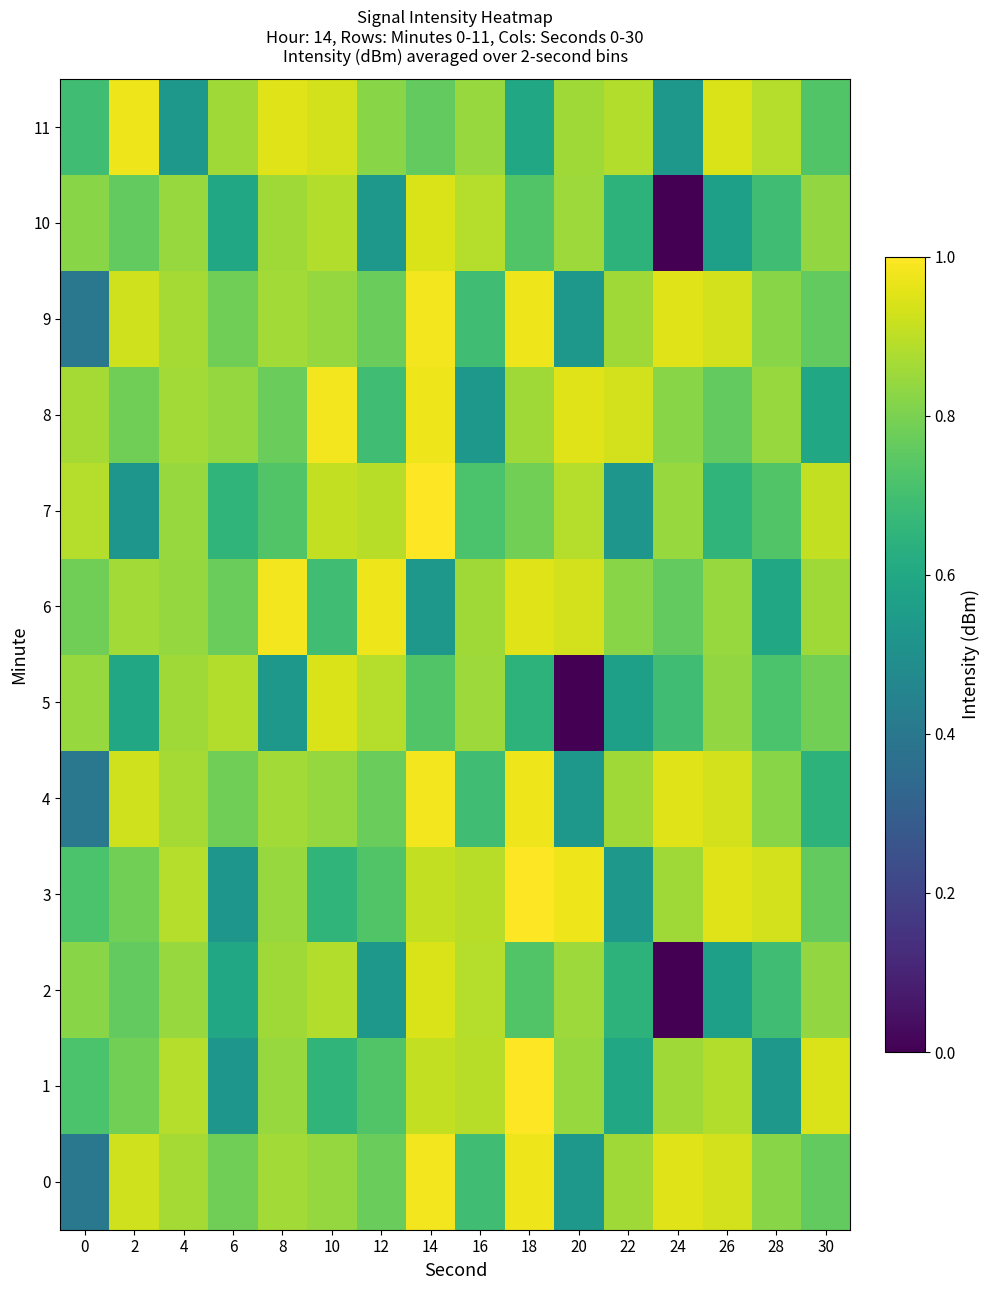

Between 18 and 24, which is larger?

18